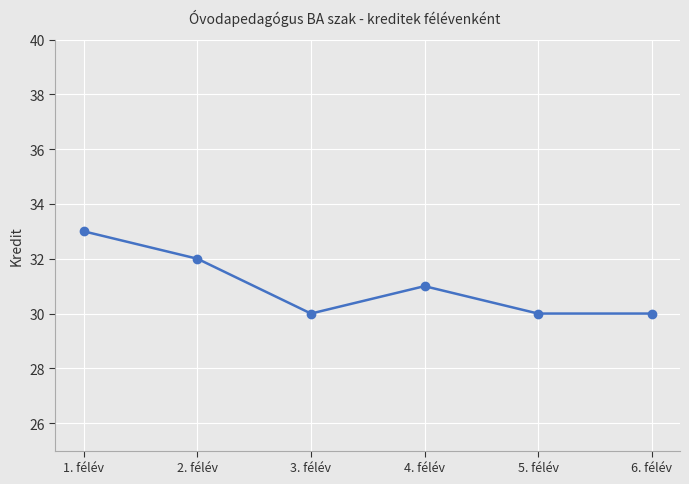

The chart shows a value of 52 at 4. félév. True or false?

False